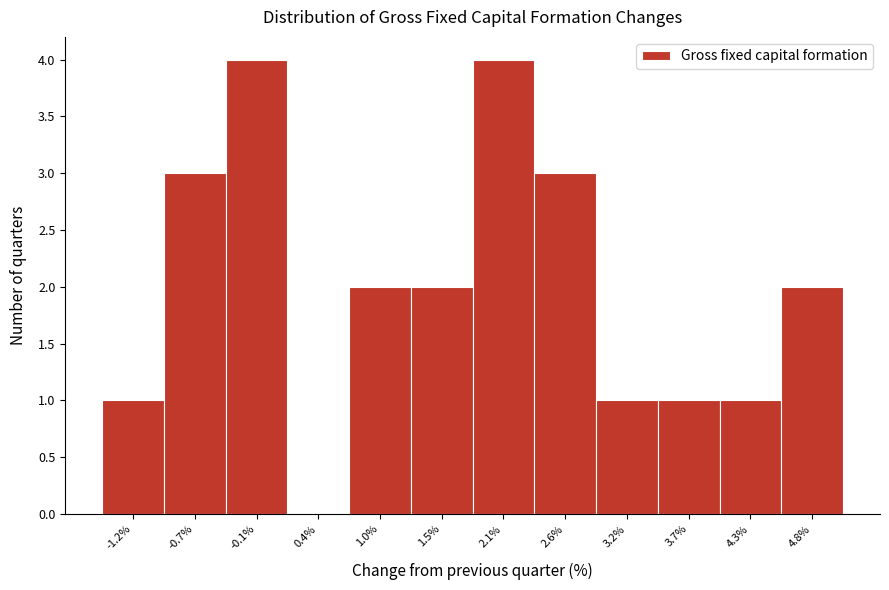

How tall is the bar that spans 0.70 to 1.25 on the x-axis? Neither the bar edges nor the heights are printed on the chart, so give them approximately, as read against the axes.

2